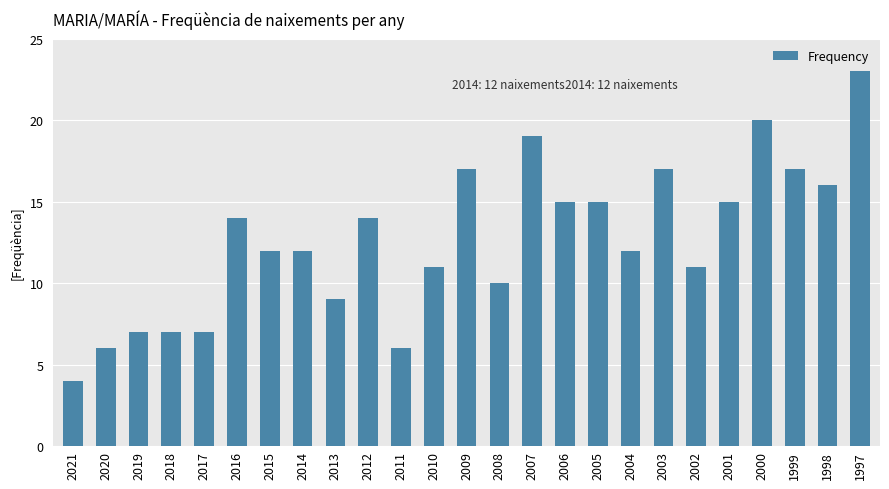

What is the value of the 24th bar from the left?

16